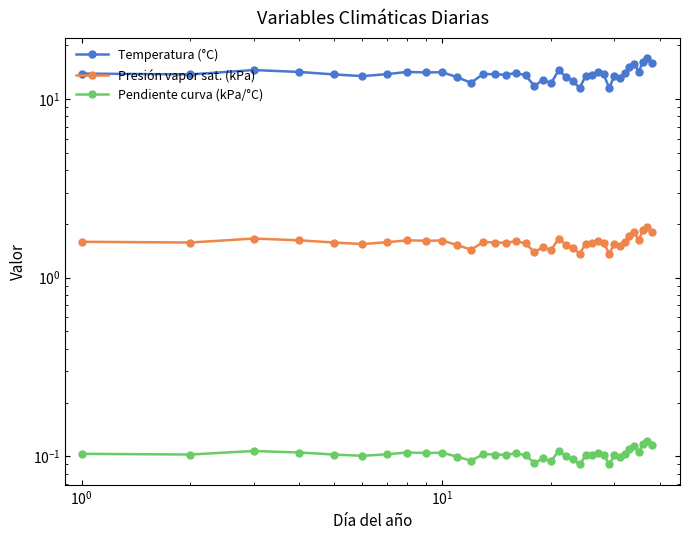

Which series has the largest total across all categories?

Temperatura (°C)